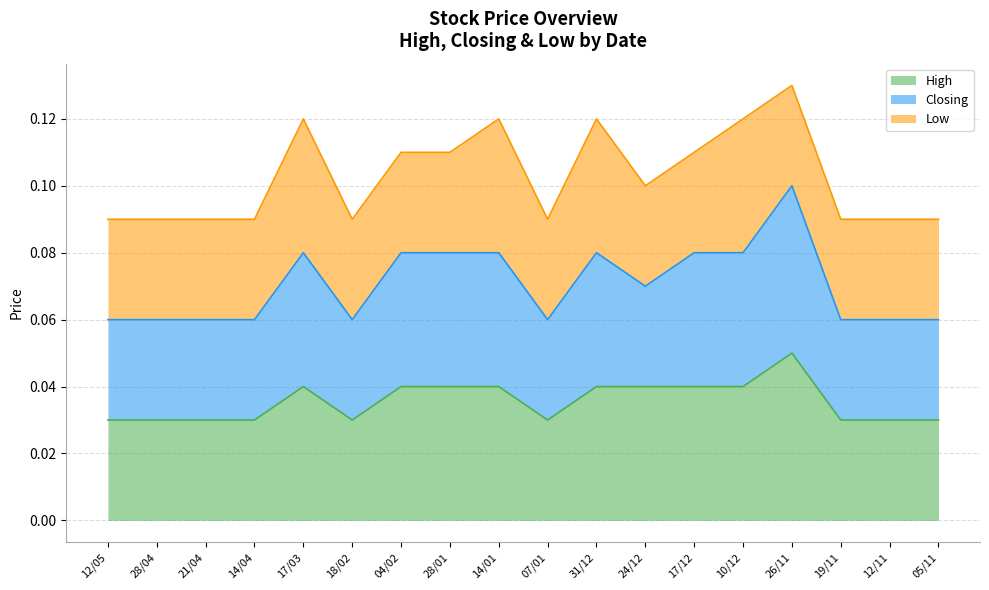

At which category is the sum across all series the highest?

26/11